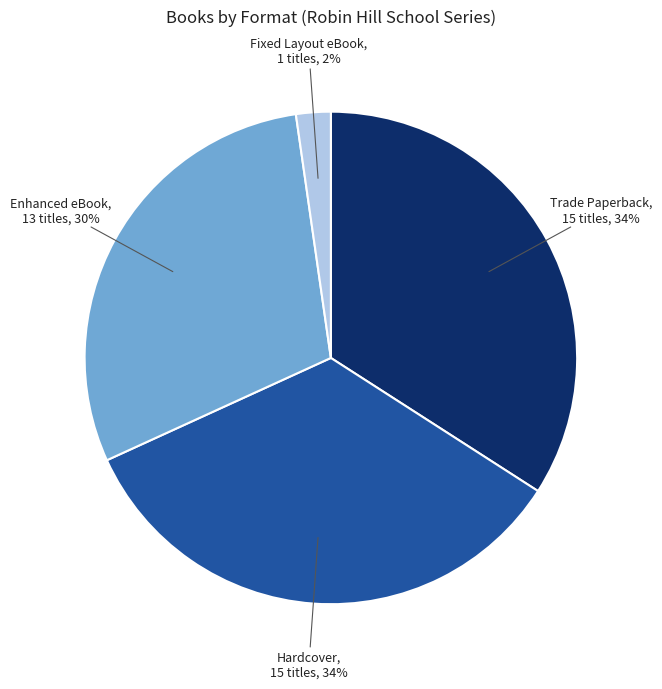

Does any single category account for the majority?

No